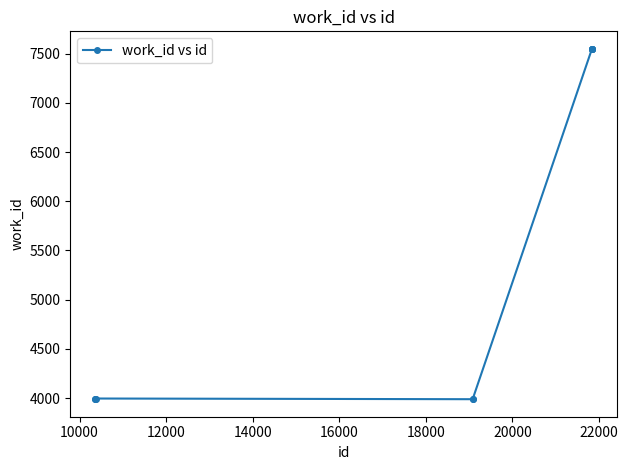

What is the difference between the second highest and second lowest values?

3559